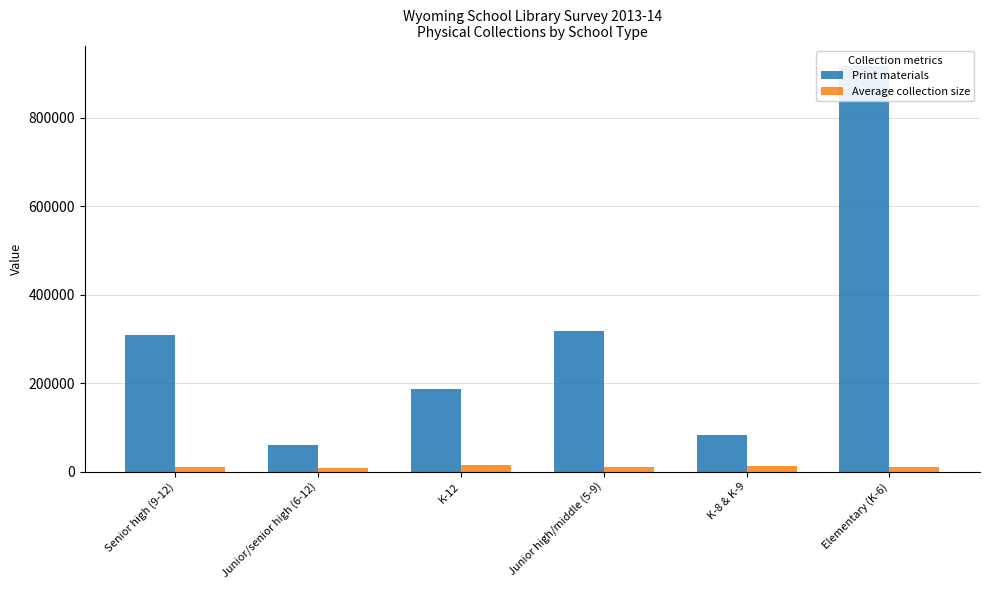

Which series has the widest spread of values?

Print materials